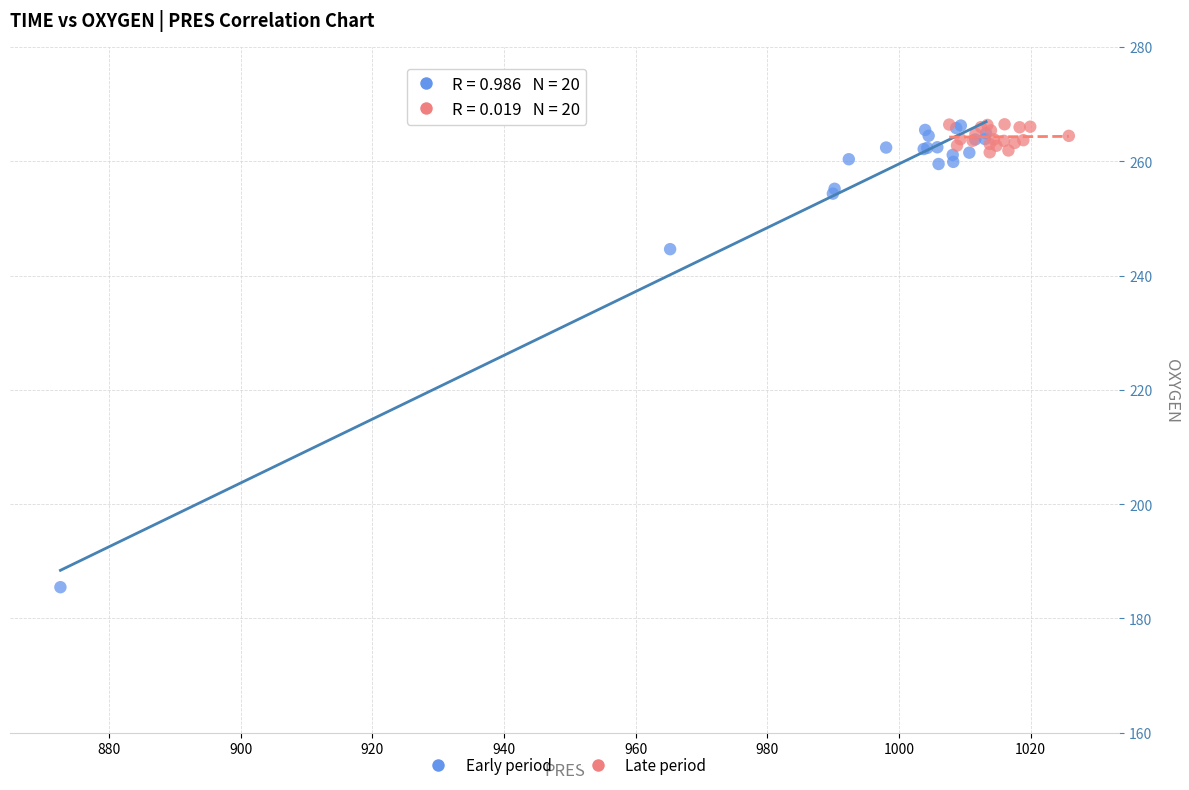

Which series reaches the minimum Y coordinate?

Early period